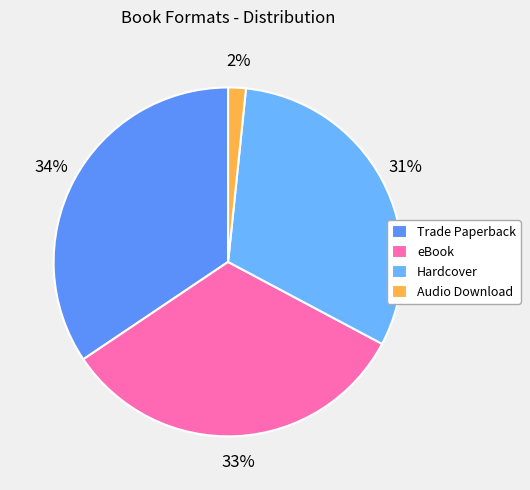

Which has a higher value, Trade Paperback or eBook?

Trade Paperback